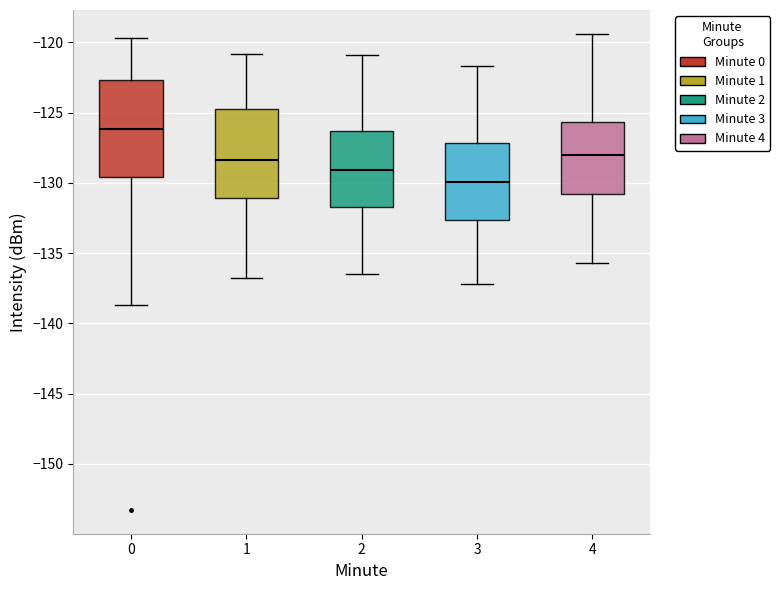

Reading left to right, transcribe this box plot: for each box, give where its median line is, the range the box spans, and where its two whiskers end, as read against the y-axis. The values are not printed on the chart, so give them approximately, as read against the axis.

0: median -126.0, box -129.5 to -122.5, whiskers -138.5 to -119.5
1: median -128.5, box -131.0 to -124.5, whiskers -136.5 to -121.0
2: median -129.0, box -131.5 to -126.5, whiskers -136.5 to -121.0
3: median -130.0, box -132.5 to -127.0, whiskers -137.0 to -121.5
4: median -128.0, box -131.0 to -125.5, whiskers -135.5 to -119.5